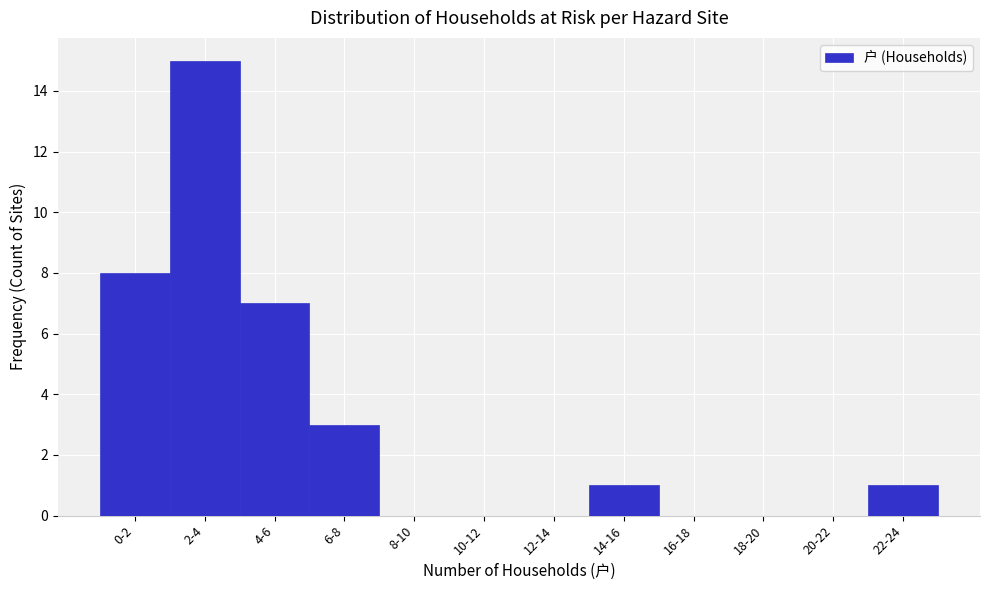

Reading left to right, transcribe all the data shown in this chart.

0-2=8	2-4=15	4-6=7	6-8=3	8-10=0	10-12=0	12-14=0	14-16=1	16-18=0	18-20=0	20-22=0	22-24=1